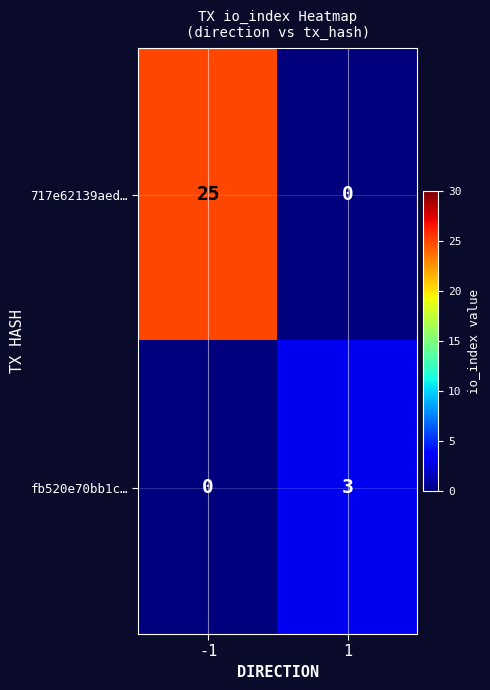

At how many categories does at least one series exceed 23?

1